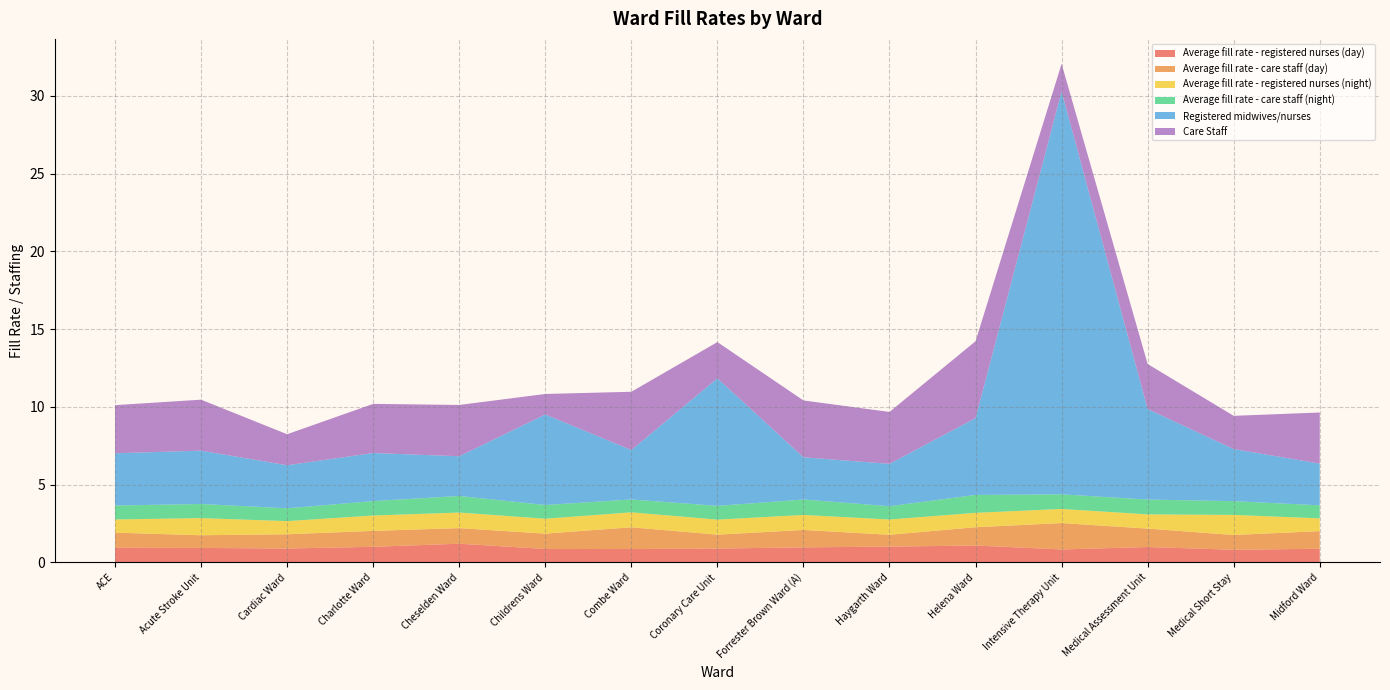

Reading left to right, extract all data points from this chart.

Average fill rate - registered nurses (day): 0.9	0.9	0.9	1.0	1.2	0.9	0.9	0.9	1.0	1.0	1.1	0.8	1.0	0.8	0.9
Average fill rate - care staff (day): 1.0	0.8	0.9	1.0	1.0	1.0	1.4	0.9	1.1	0.8	1.2	1.7	1.2	0.9	1.1
Average fill rate - registered nurses (night): 0.8	1.1	0.8	1.0	1.0	1.0	1.0	1.0	1.0	1.0	0.9	0.9	0.9	1.3	0.8
Average fill rate - care staff (night): 0.9	0.9	0.8	0.9	1.1	0.9	0.8	0.9	1.0	0.9	1.2	0.9	1.0	0.9	0.8
Registered midwives/nurses: 3.4	3.4	2.8	3.1	2.6	5.8	3.2	8.2	2.7	2.7	4.9	25.9	5.8	3.3	2.7
Care Staff: 3.1	3.3	2.0	3.2	3.3	1.3	3.7	2.3	3.7	3.3	4.9	1.8	2.9	2.1	3.3